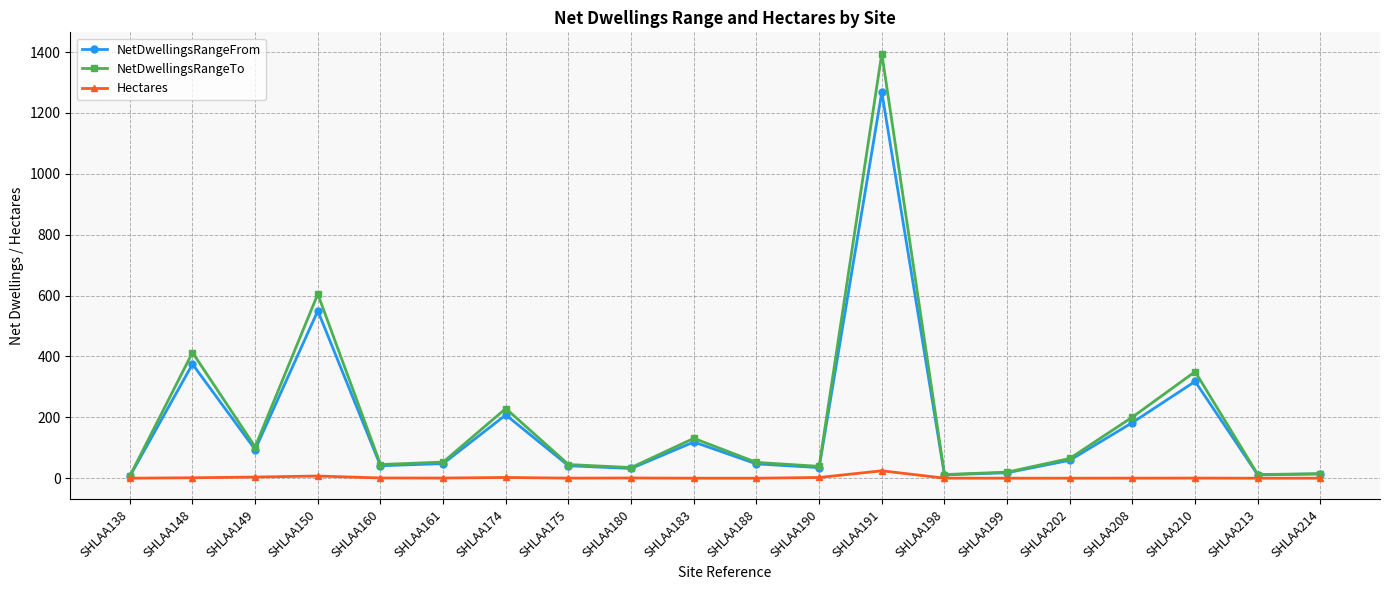

What is the sum of all NetDwellingsRangeFrom values?

3478.0